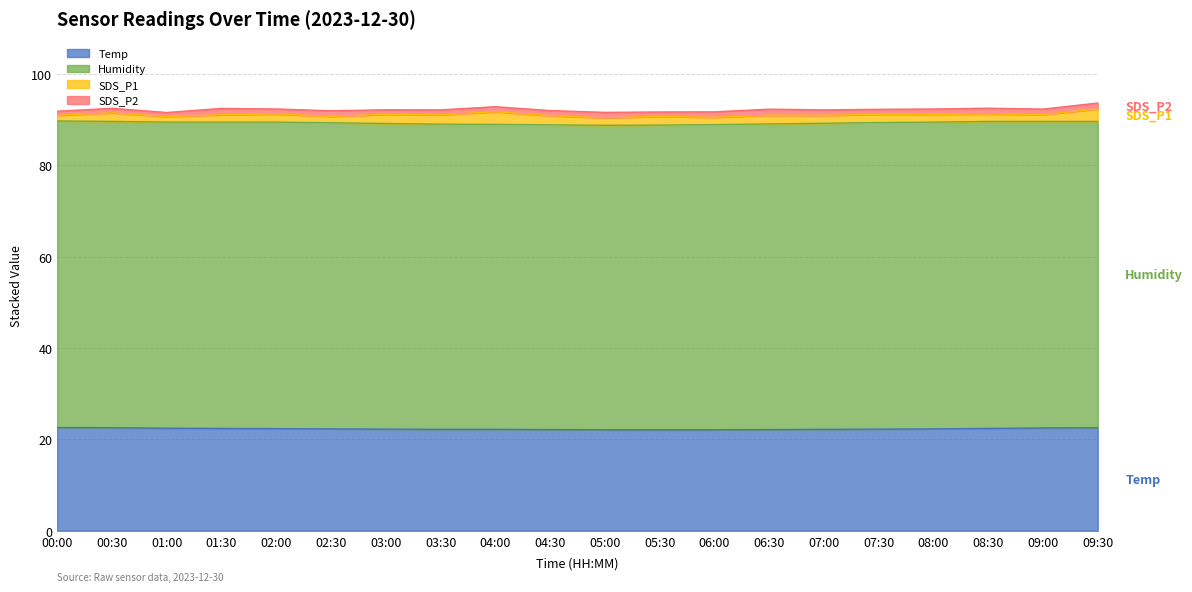

At which category is the sum across all series the highest?

09:30